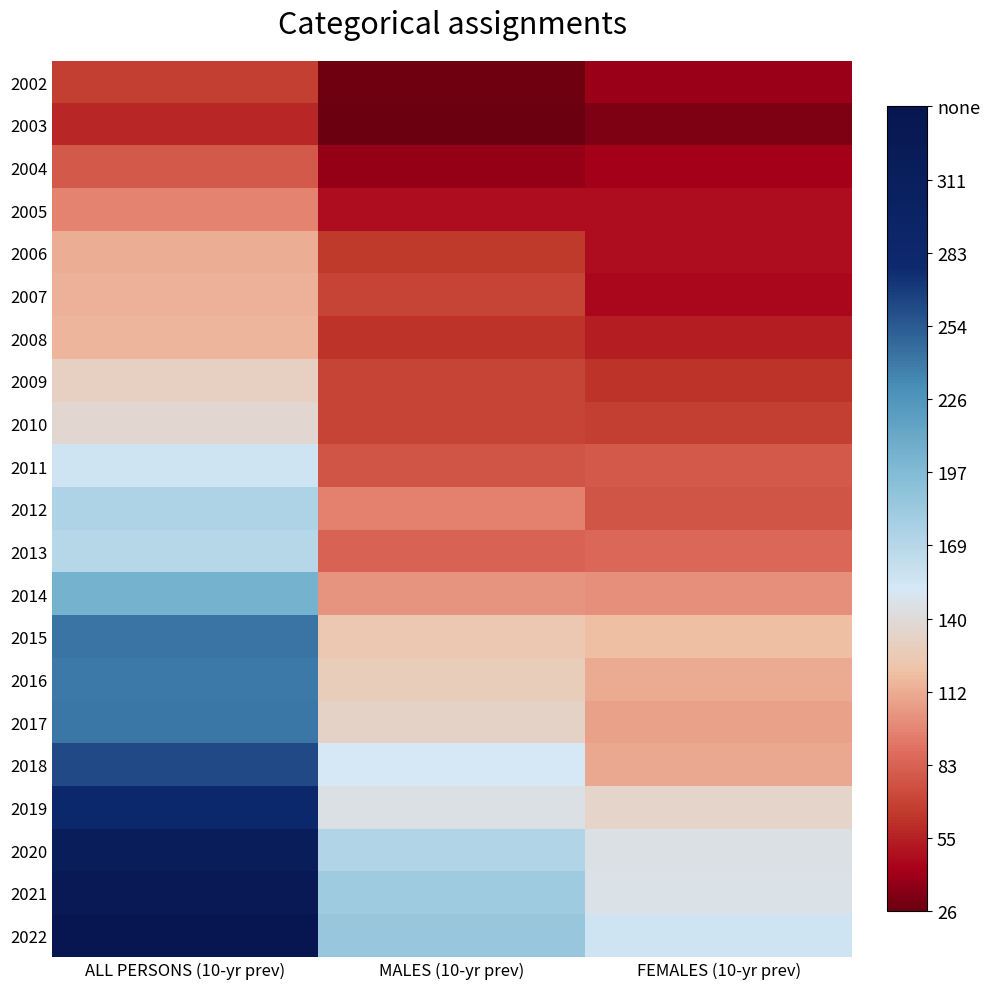

What is the greatest value displayed?

340